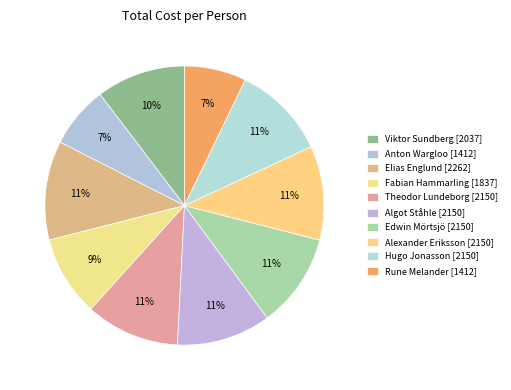

Is there any slice that represents more than half of the pie?

No